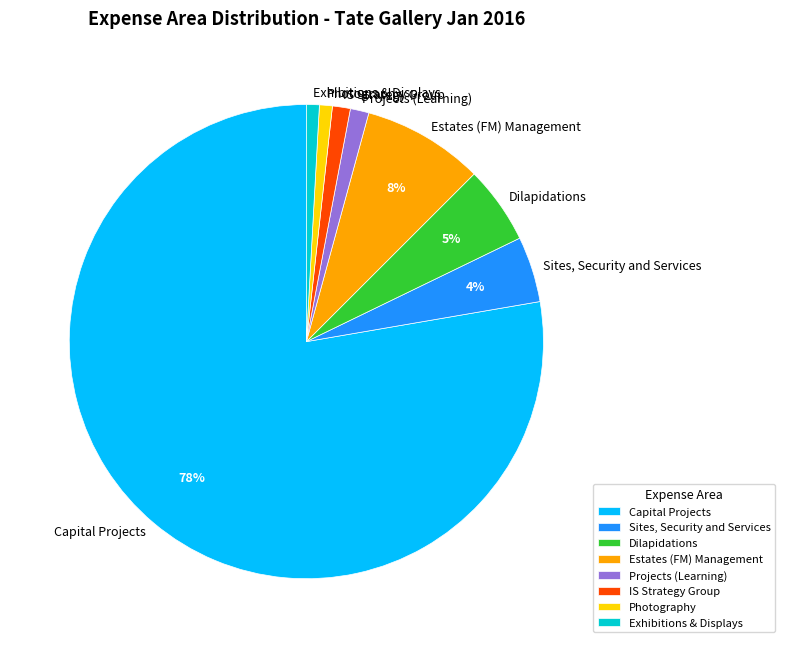

Is there any slice that represents more than half of the pie?

Yes